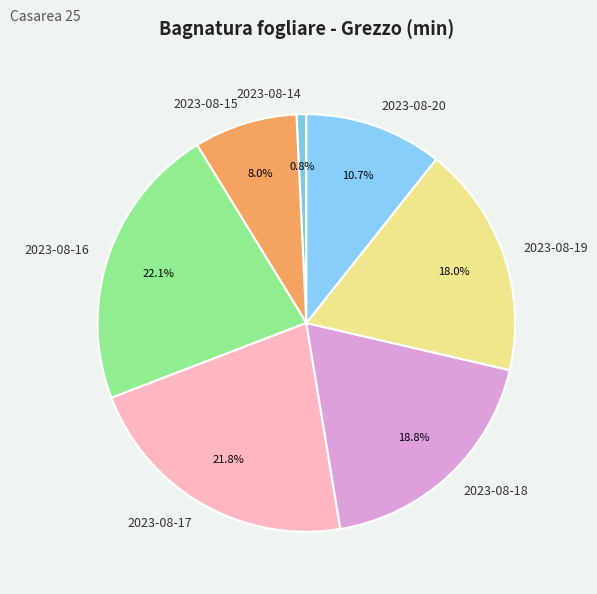

Is 2023-08-18 the majority of the pie?

No